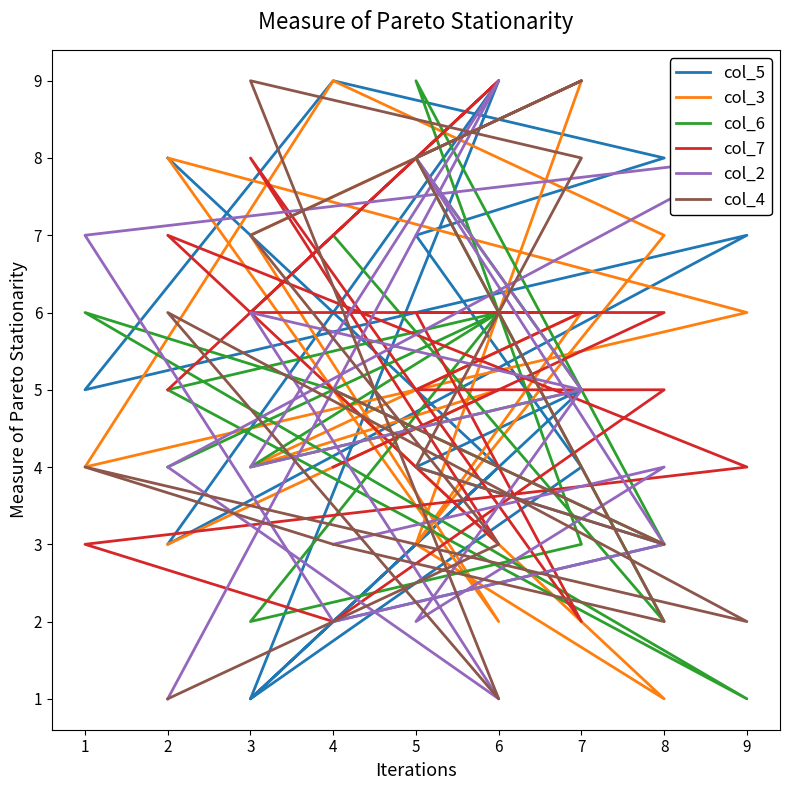

At which category is the sum across all series the highest?

5